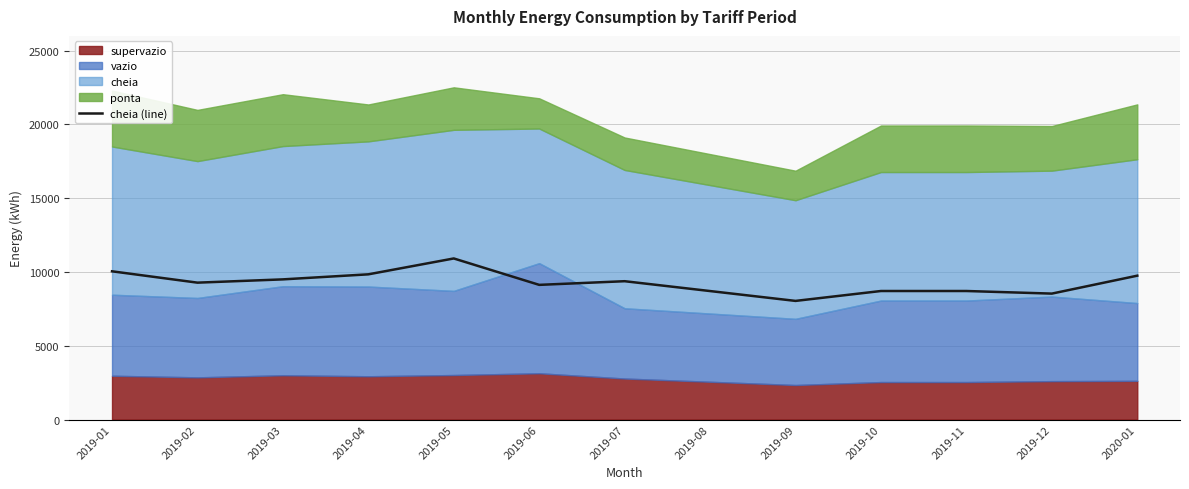

Where is the first local minimum?

2019-02